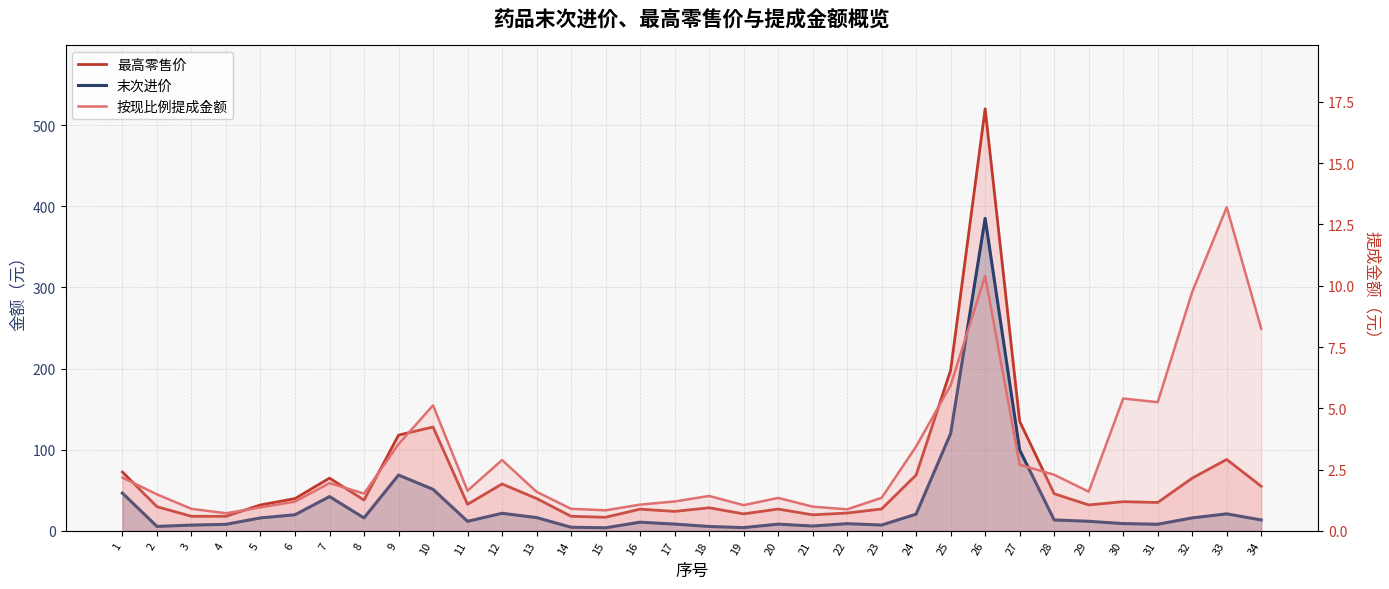

At how many categories does at least one series exceed 406?

1